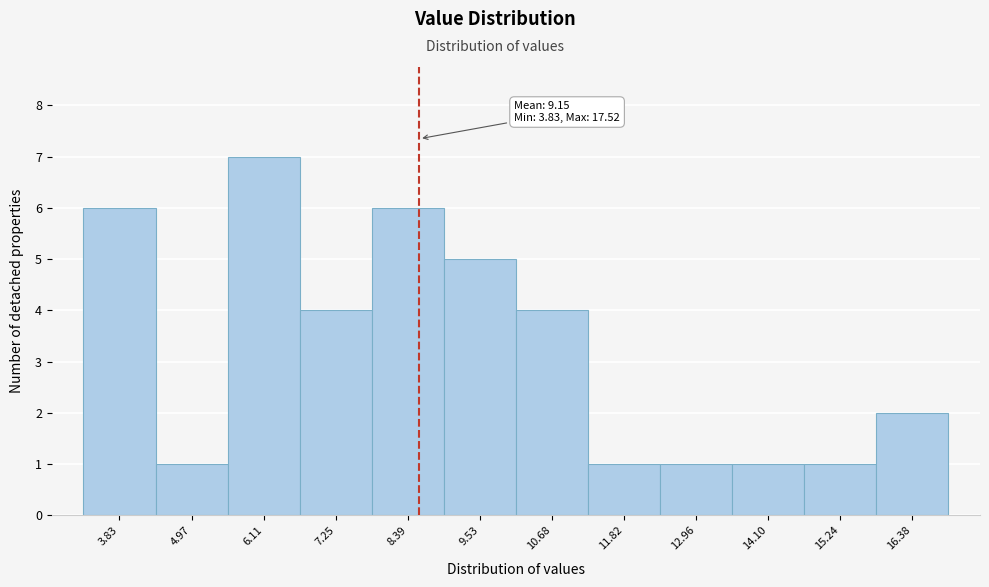

Reading left to right, what are all the values shown in this chart?

6	1	7	4	6	5	4	1	1	1	1	2